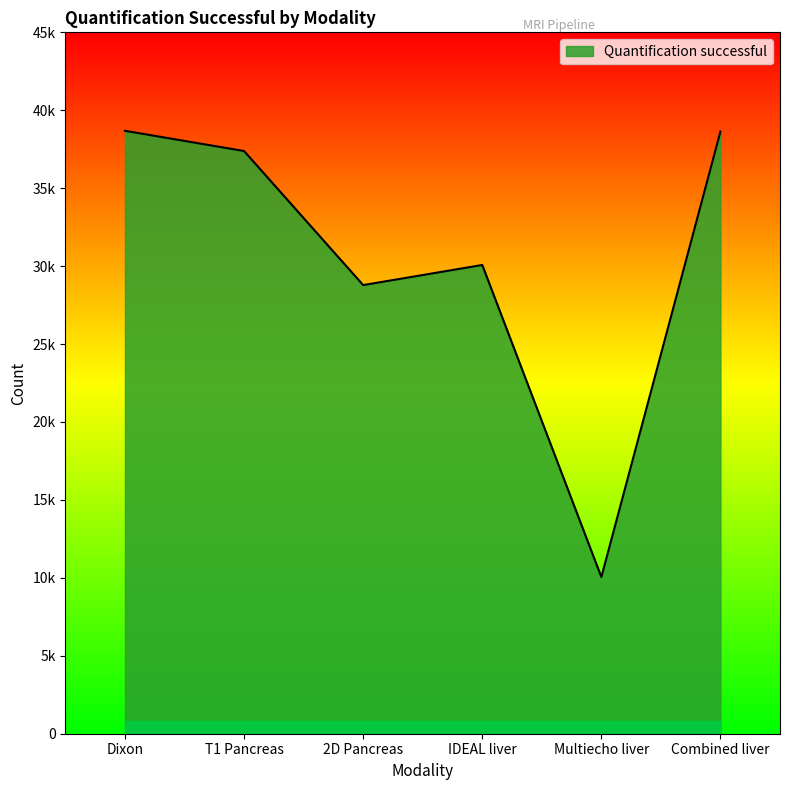

What is the difference between the maximum and minimum values?

28631